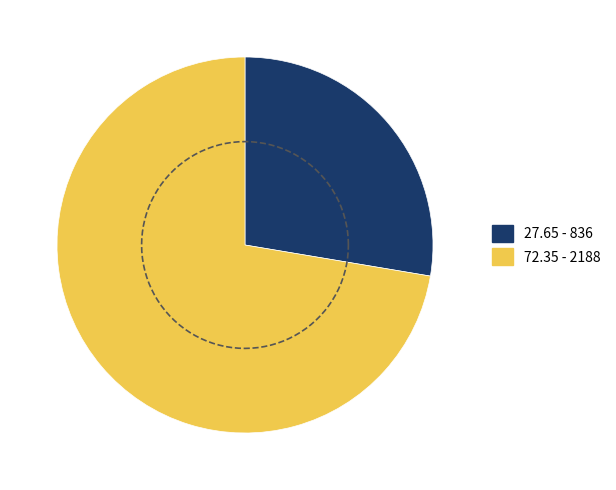

Is the sum of 2188 and 836 greater than half?

Yes